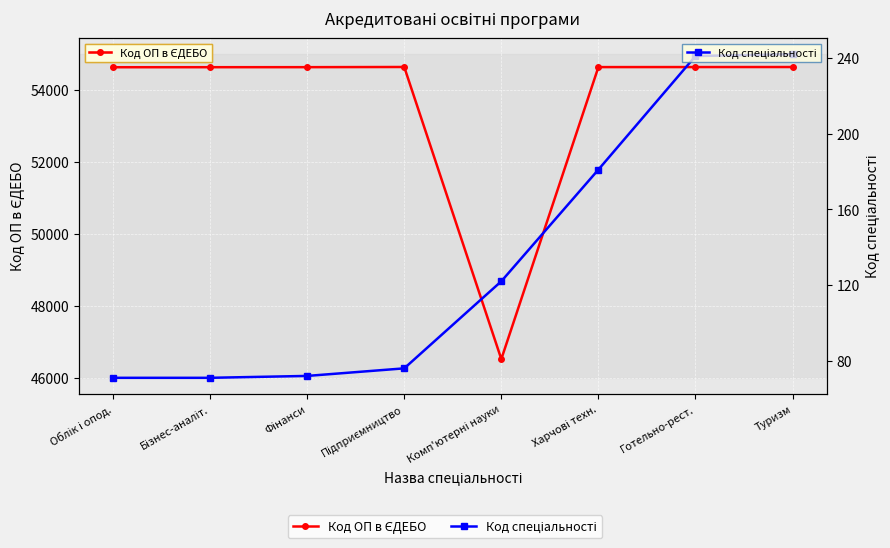

The Код ОП в ЄДЕБО series shows 34955 at Підприємництво. True or false?

False